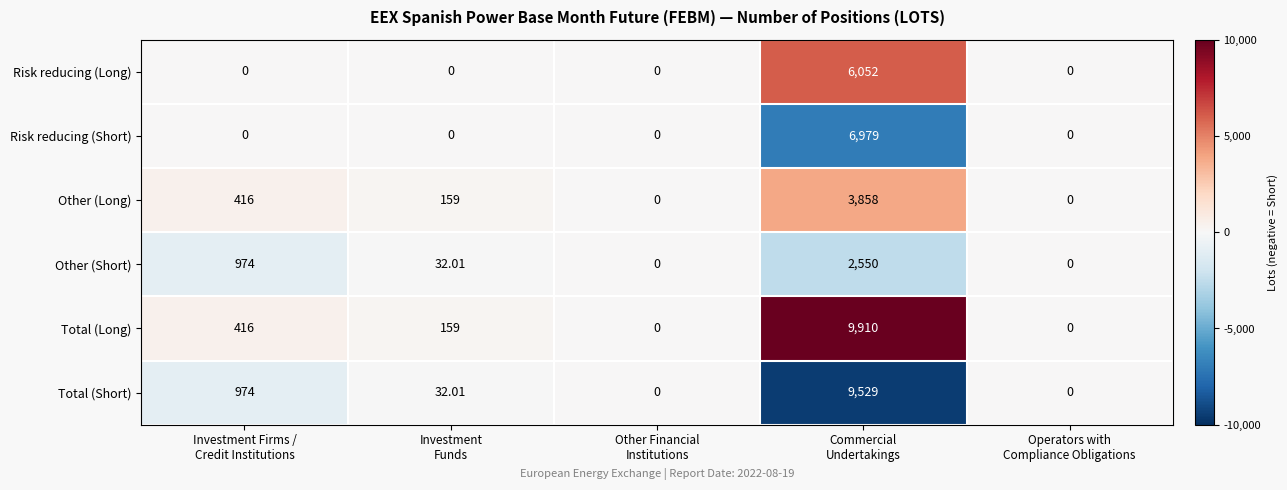

Which series has the largest range (max minus min)?

Total (Long)